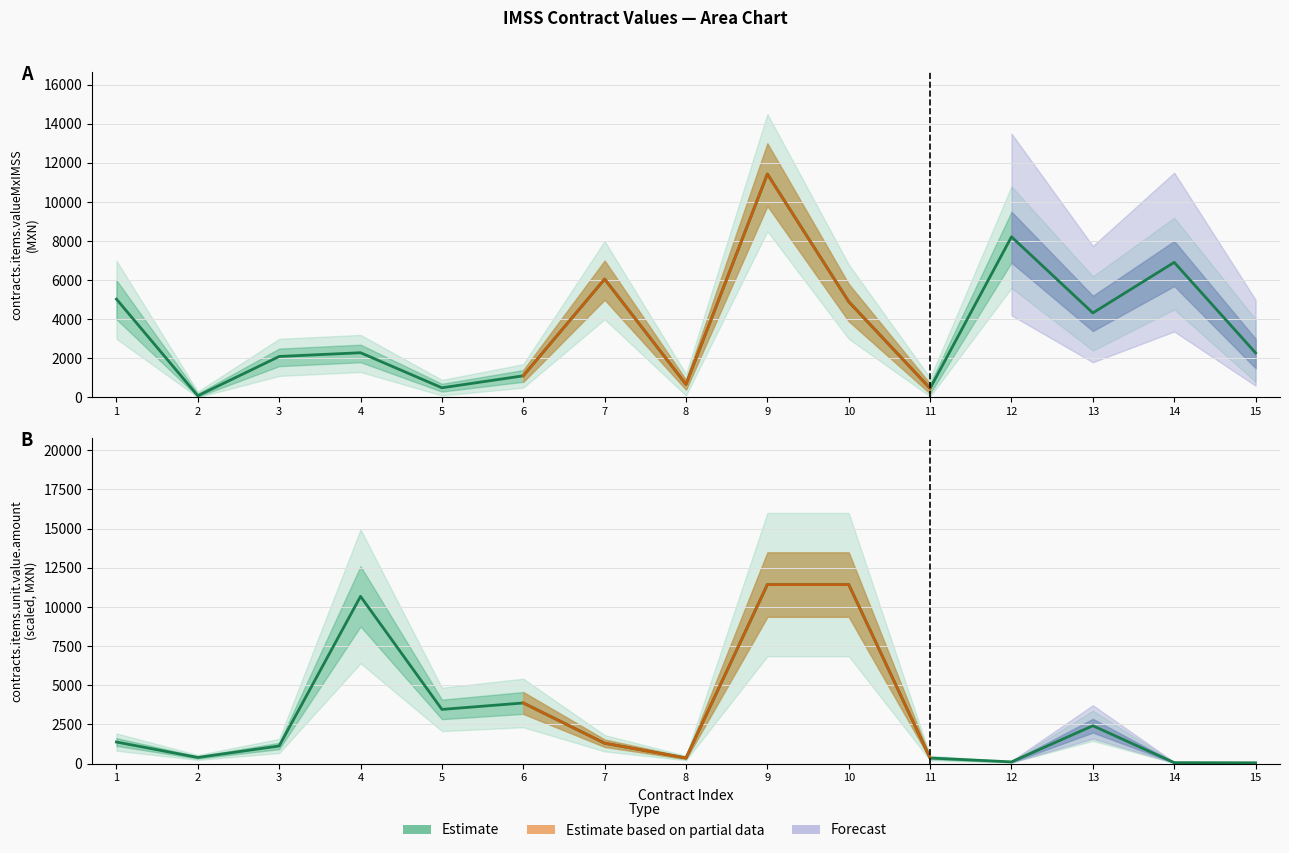

Is the value of contracts.items.unit.value.amount (scaled) at 7 greater than the value of contracts.items.valueMxIMSS at 4?

No